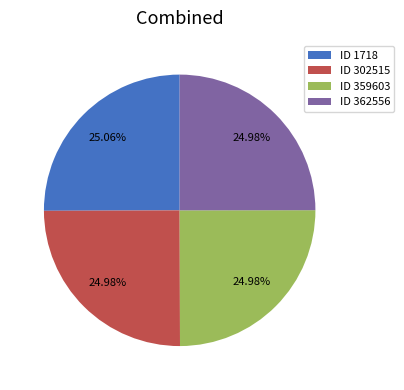

How many slices are in this pie chart?

4